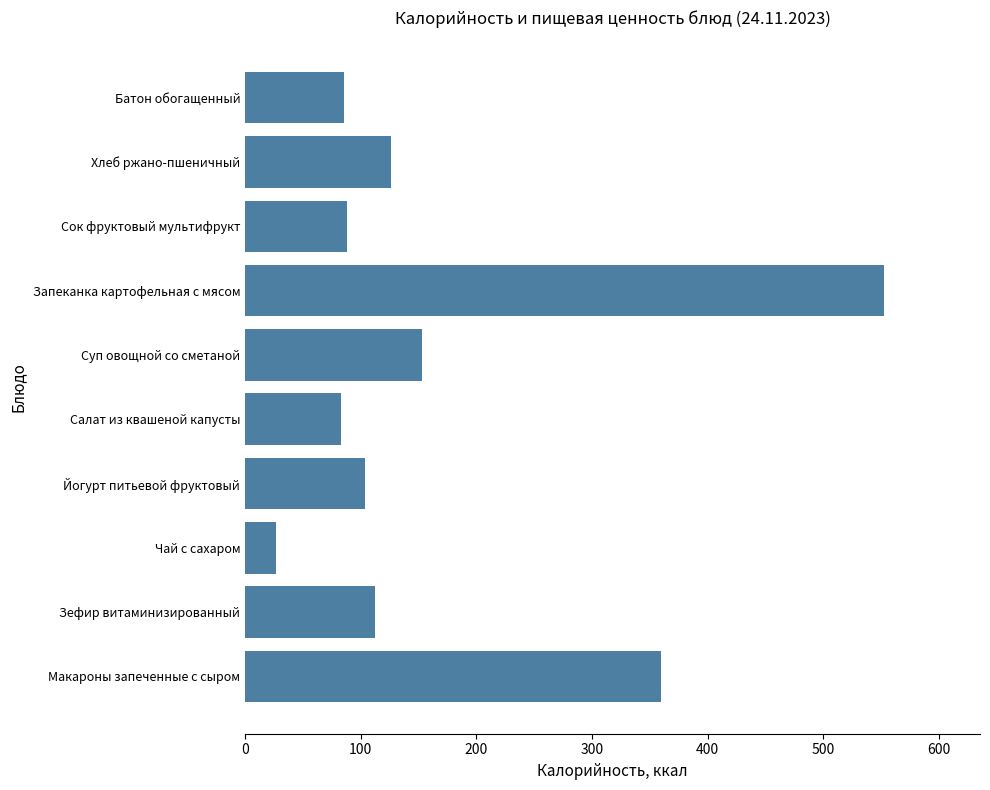

What is the maximum value shown in the chart?

552.5